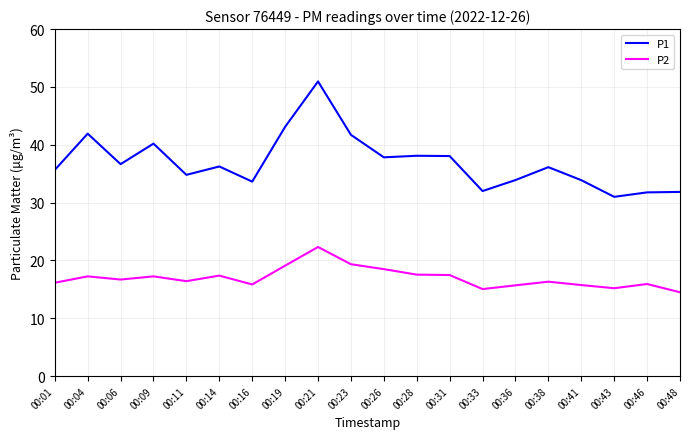

Is it true that P2 equals 15.7 at 00:36?

True